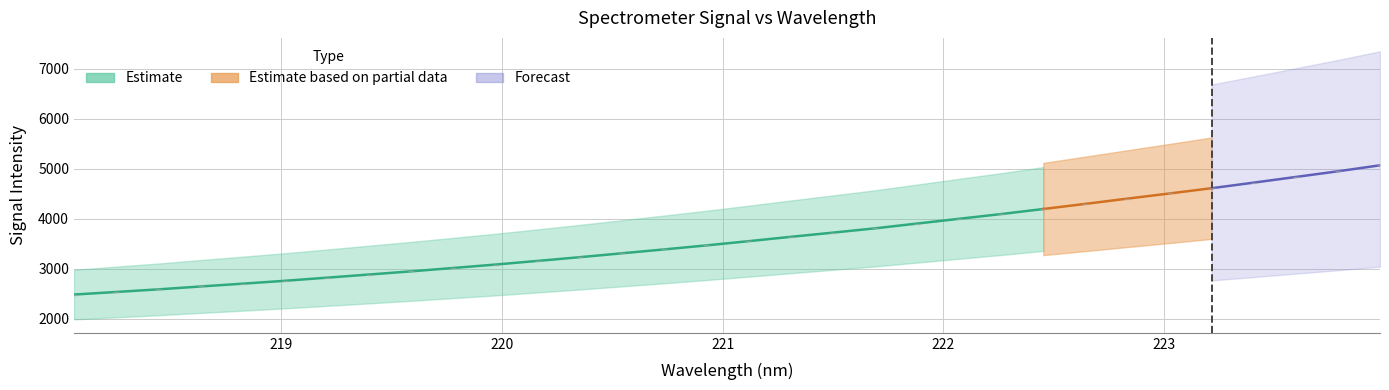

Is it true that the value at 219.9712 is 5456.2?

False